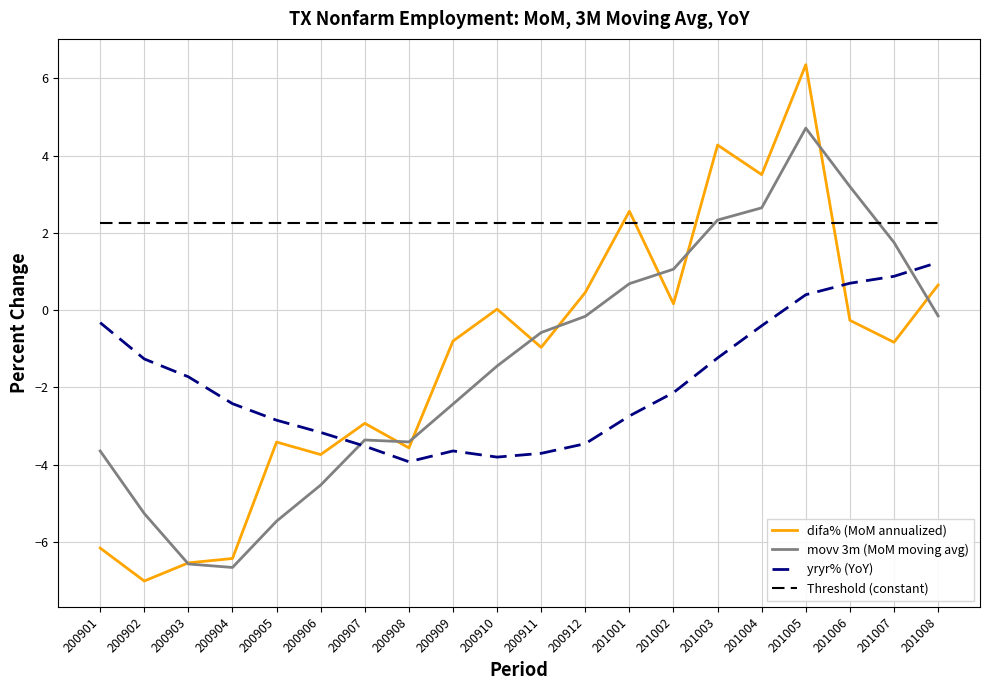

Which series has the widest spread of values?

difa% (MoM annualized)